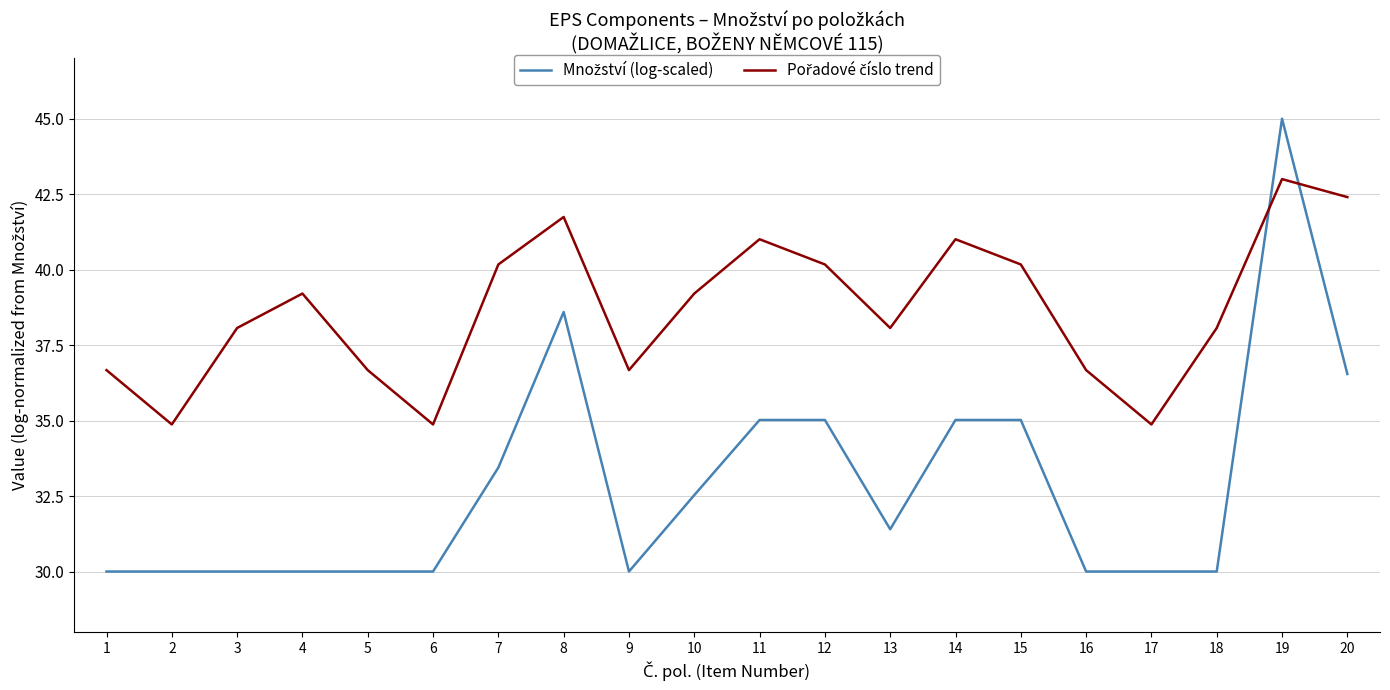

What is the total value across all series at 6?

64.9